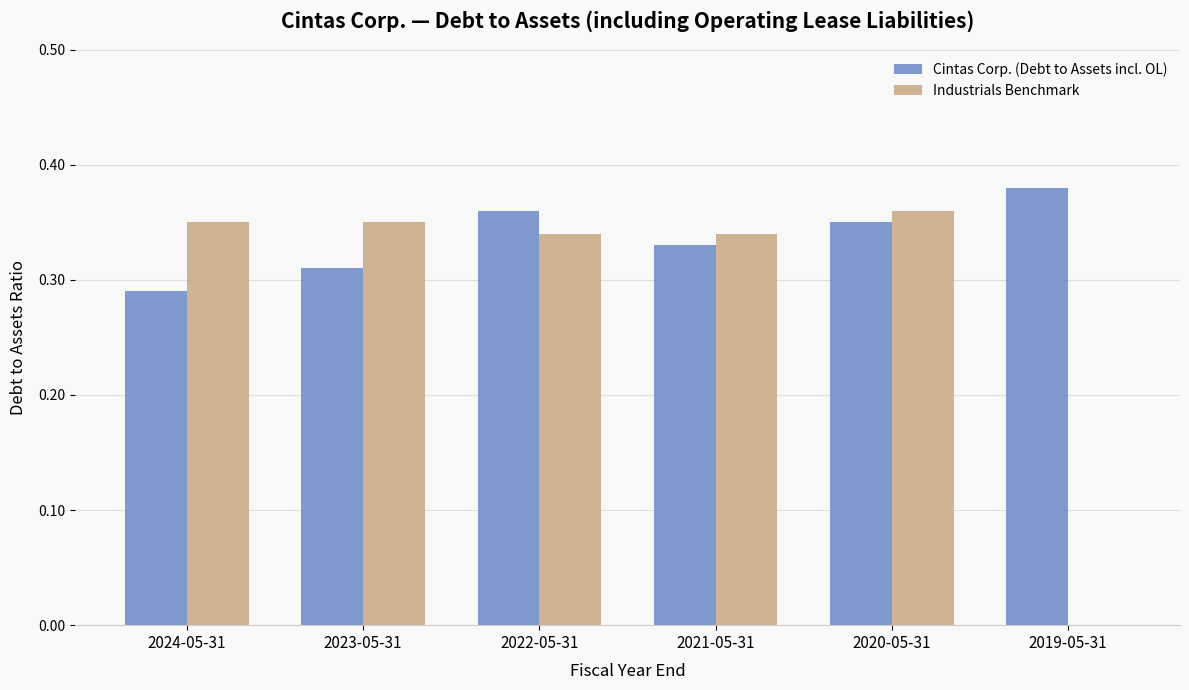

What is the sum of all Industrials Benchmark values?

1.7